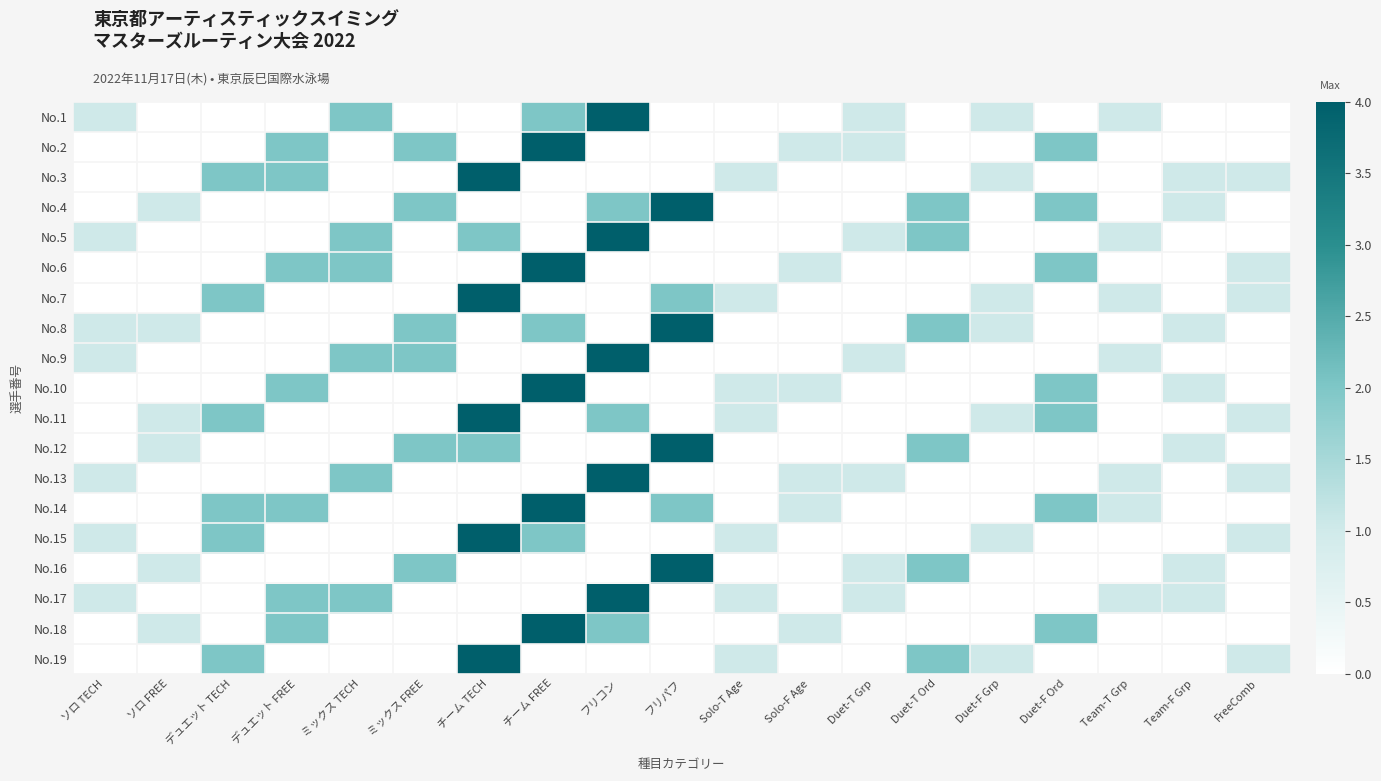

What is the difference between the highest and lowest values at ソロ FREE?

1